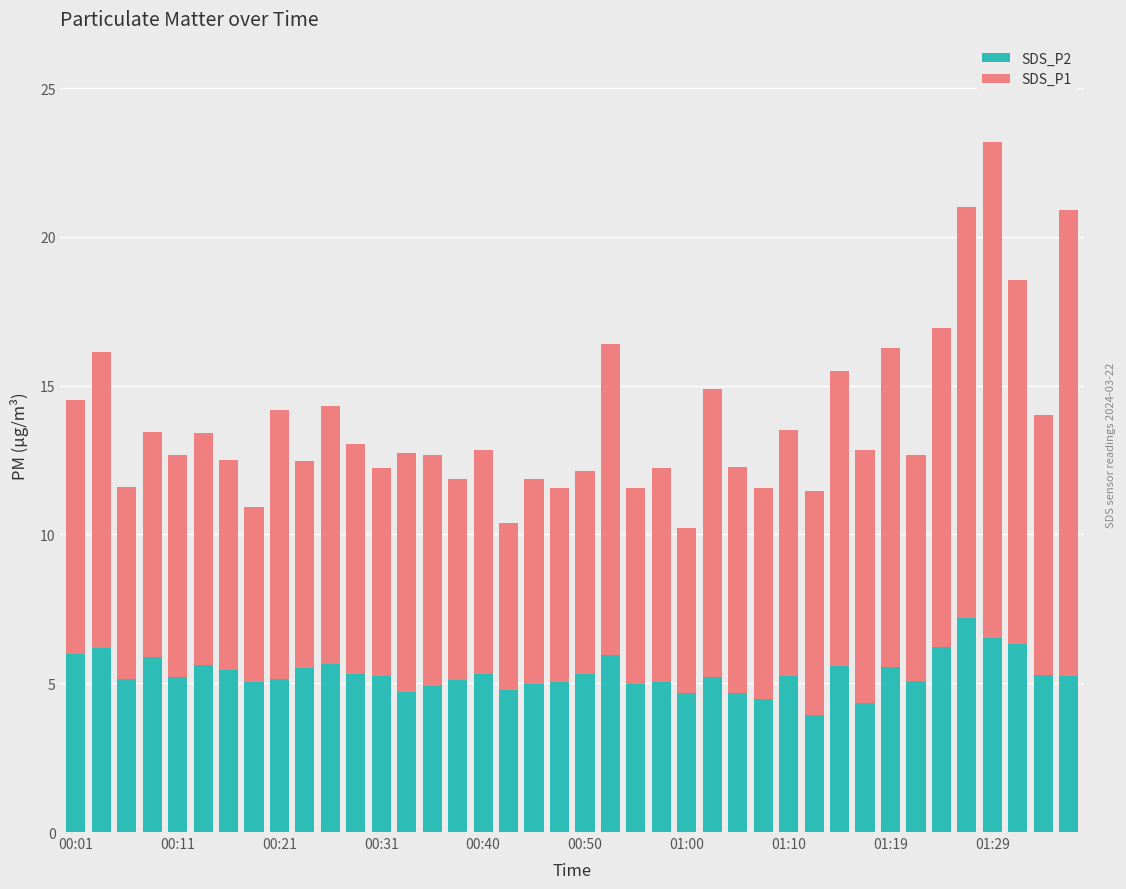

What is the maximum value for SDS_P2?

7.2